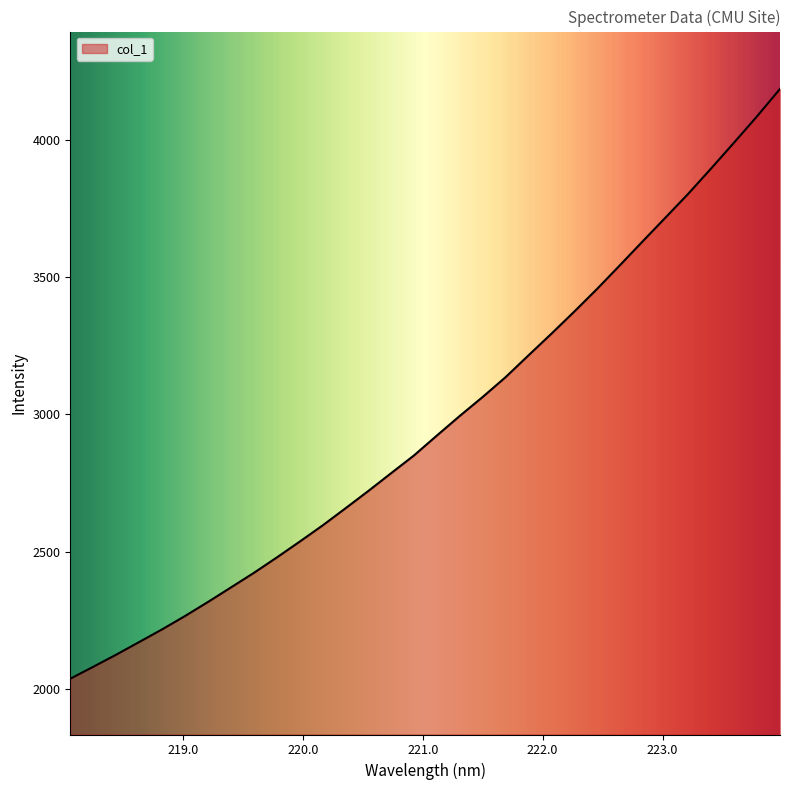

Count the number of values greater than 2923.

16